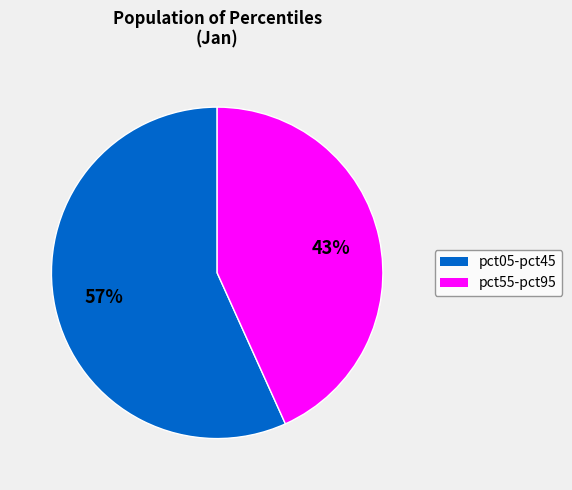

Count the number of slices in the pie.

2